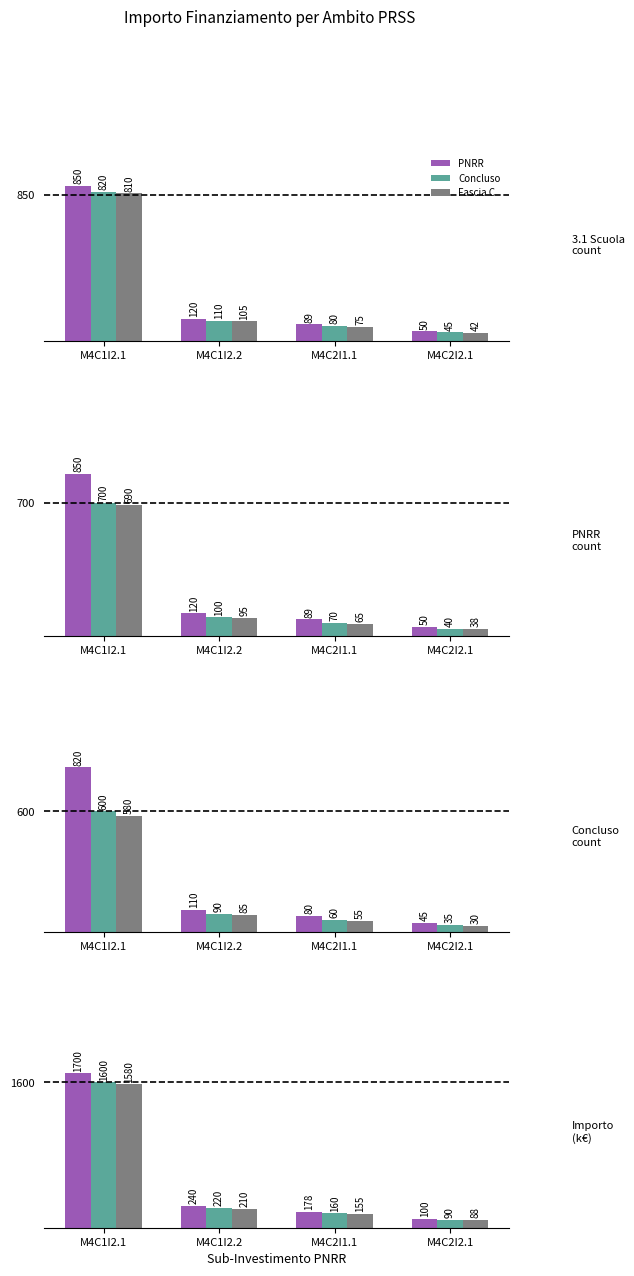

Is the value of PNRR at M4C1I2.1 greater than the value of Concluso at M4C1I2.2?

Yes